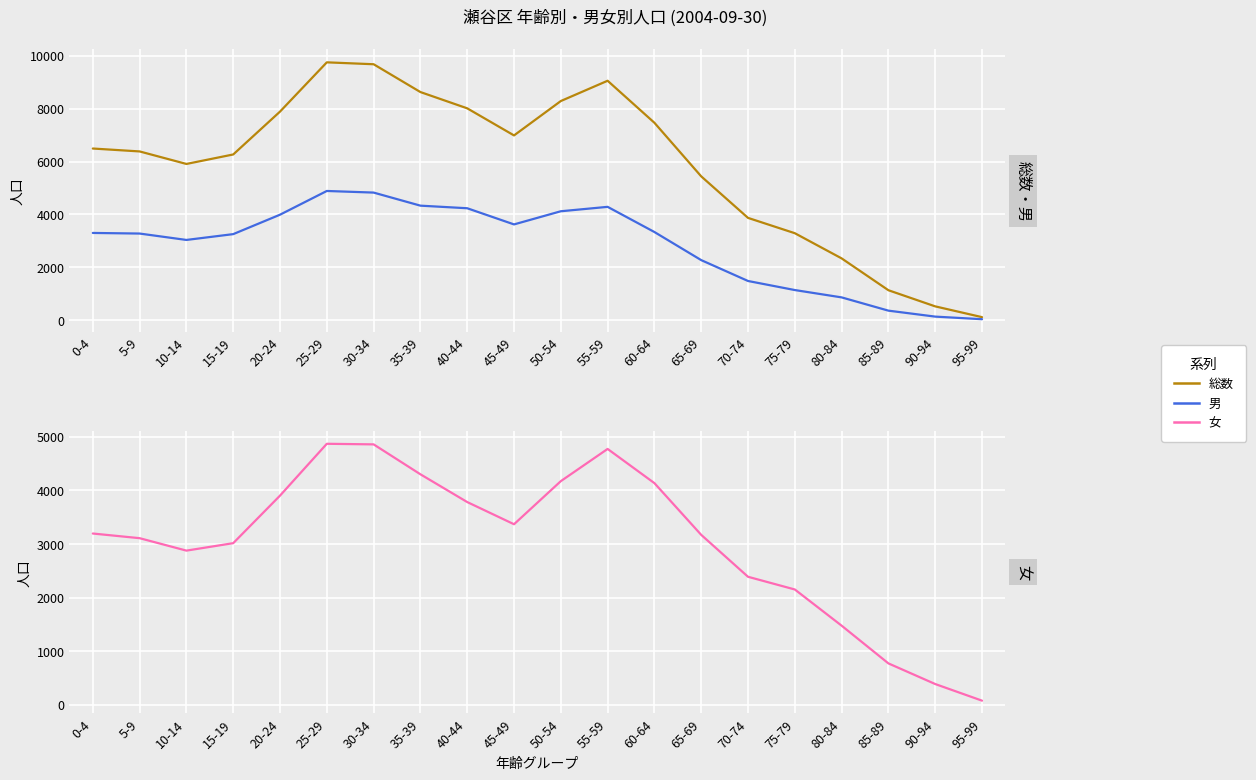

How many values in the 男 series exceed 3298?

9